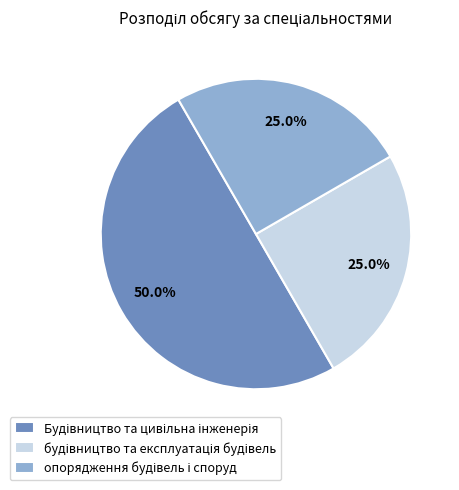

The опорядження будівель і споруд slice represents 11% of the pie. True or false?

False